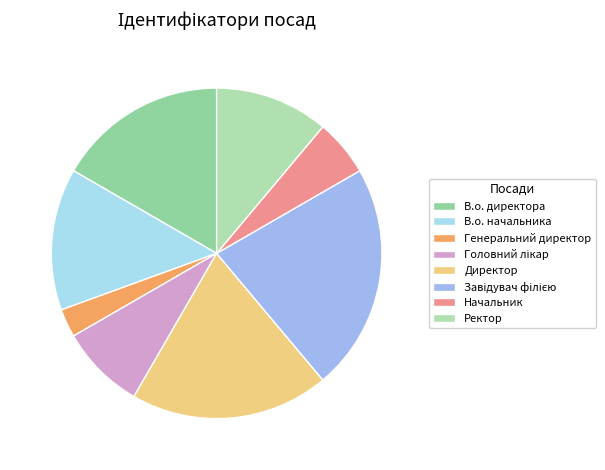

Count the number of slices in the pie.

8